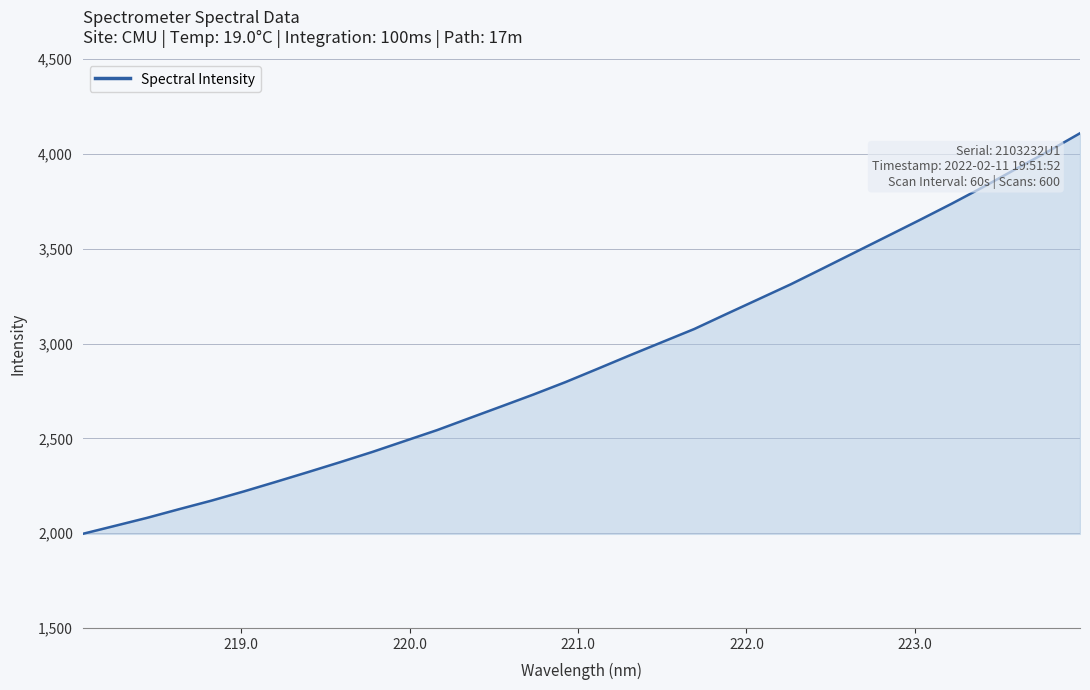

What is the greatest value displayed?

4109.8